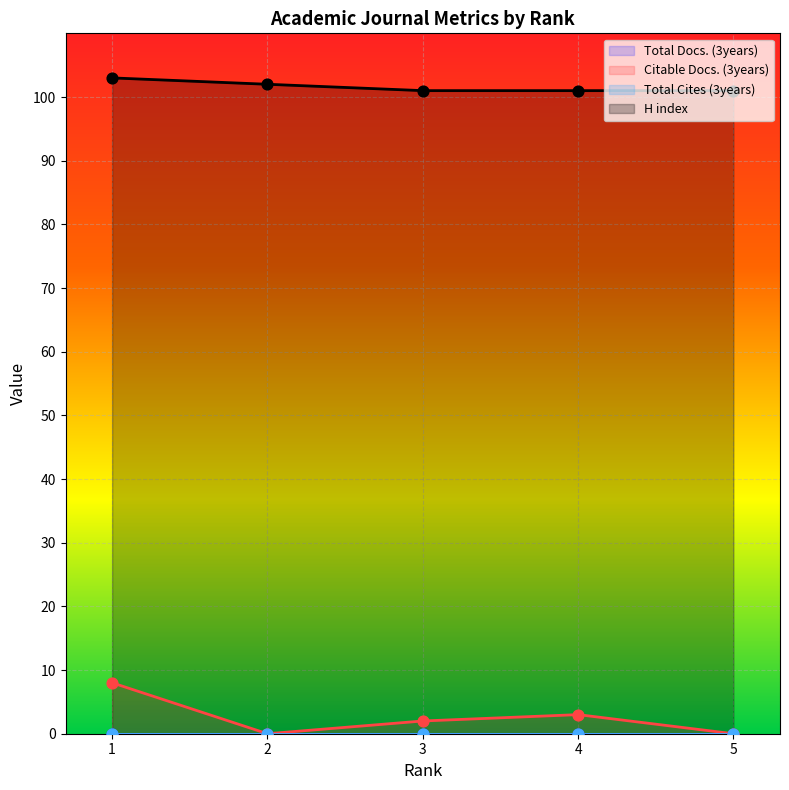

Which series reaches the minimum Y coordinate?

Citable Docs. (3years)